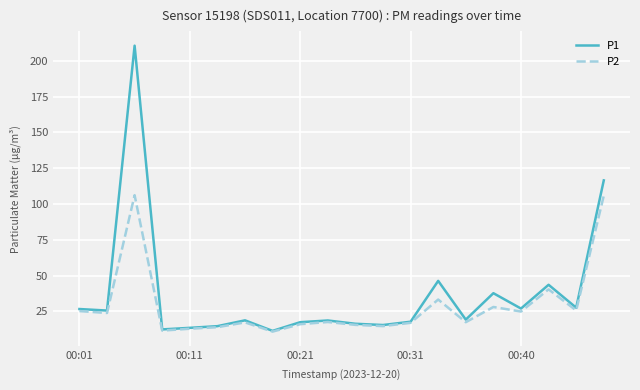

What is the lowest value of the P2 series?

10.9